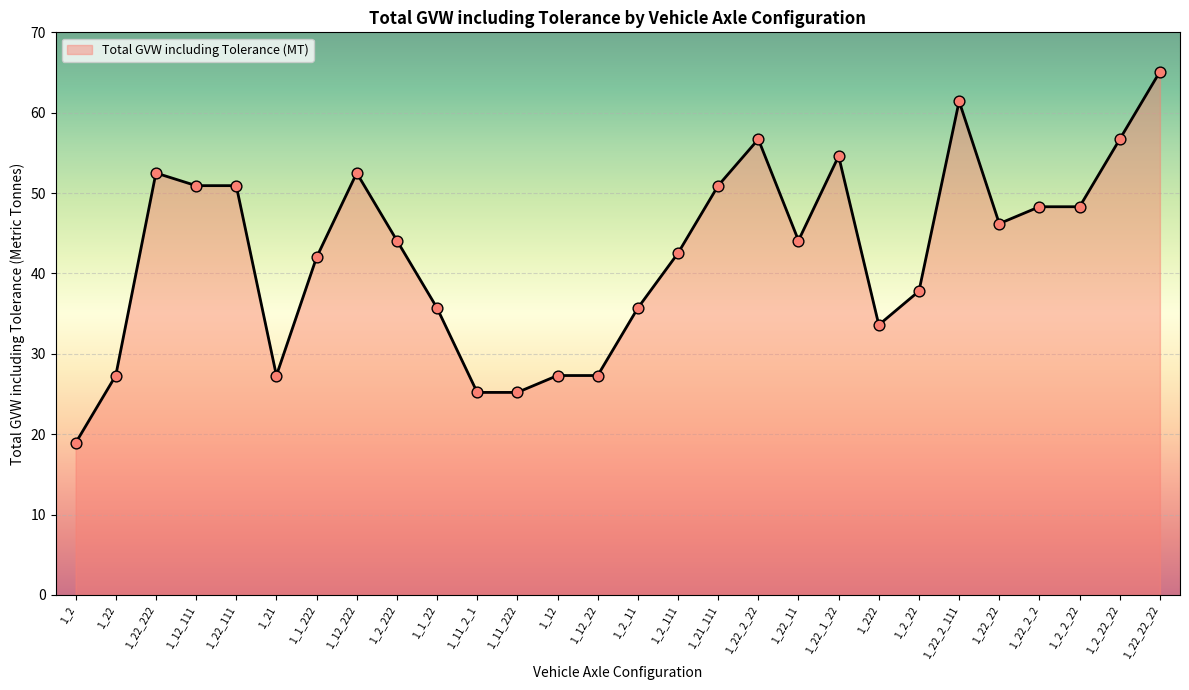

Approximately how many times larger is the value at 1_22 compared to 1_2_22_22?

0.5